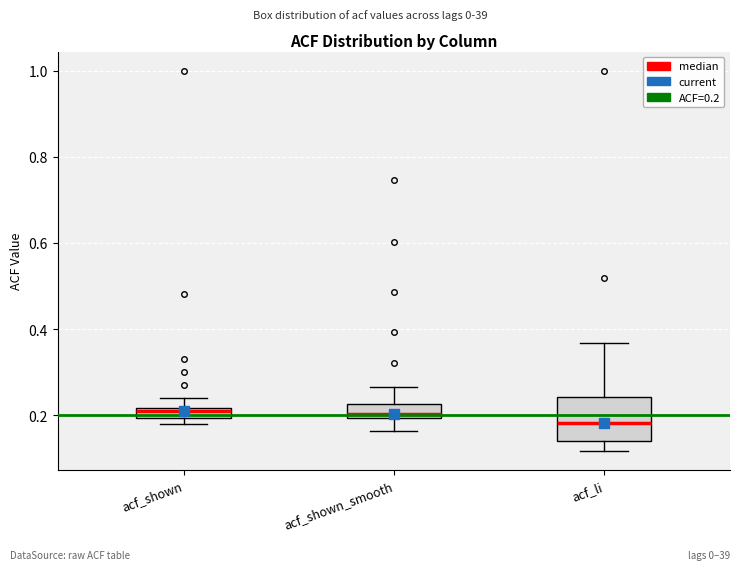

Which box is the tallest, from its lower edge to its upper edge?

acf_li